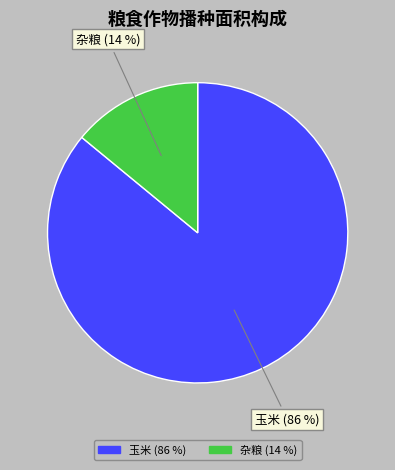

To the nearest percent, what is the average slice percentage?

50%